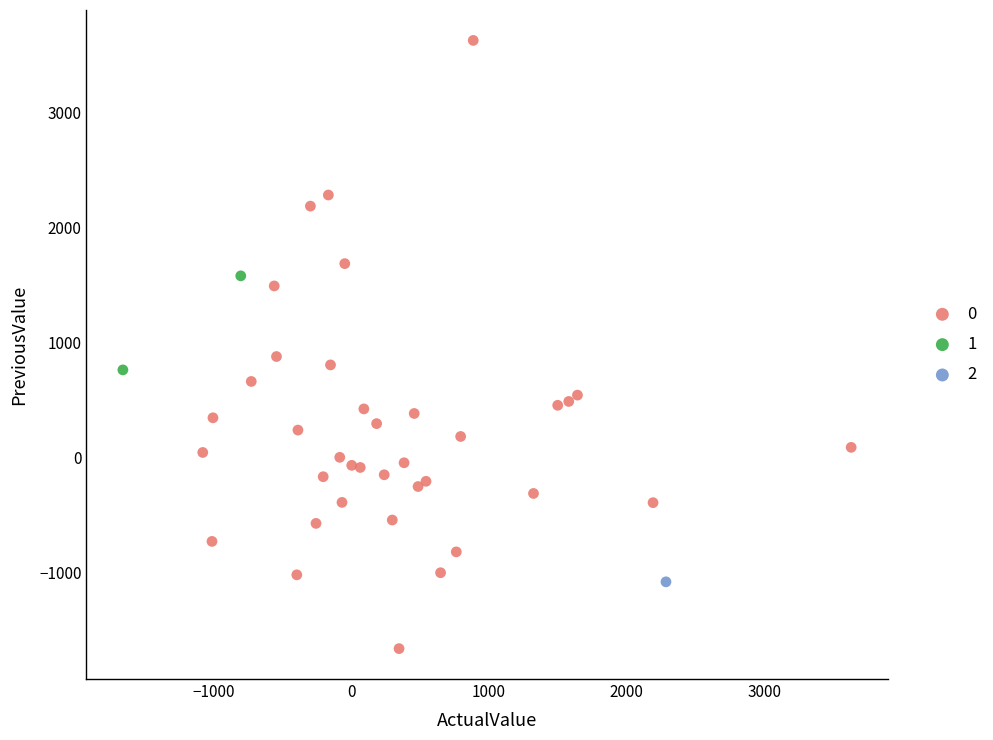

Which series reaches the maximum Y coordinate?

0